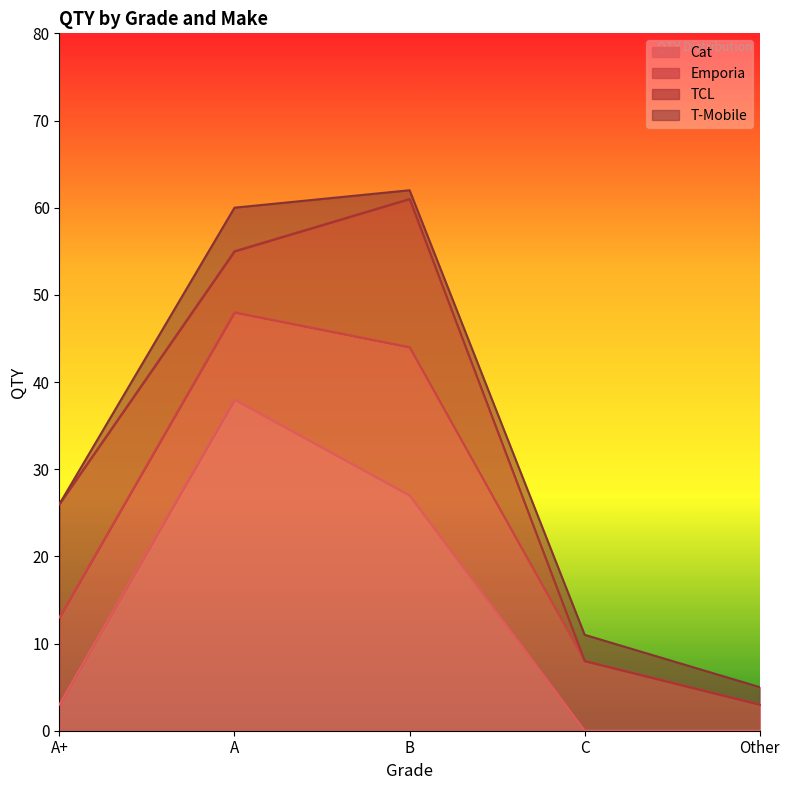

The value of TCL at Joy/Pure is -10. True or false?

False